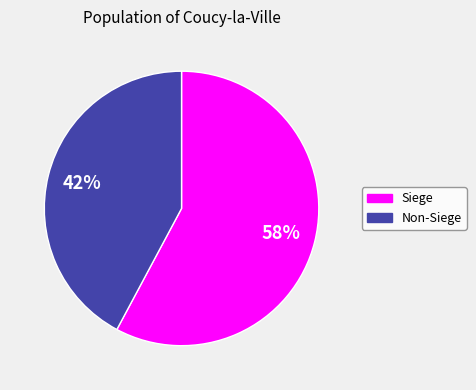

To the nearest percent, what portion does Siege represent?

58%